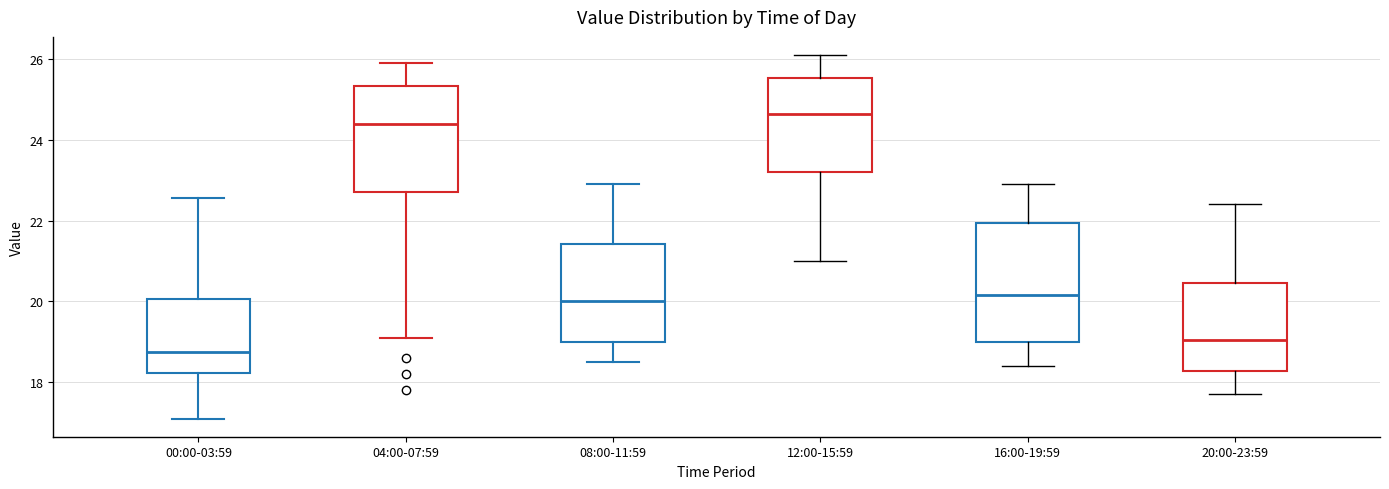

Which box is the tallest, from its lower edge to its upper edge?

16:00-19:59